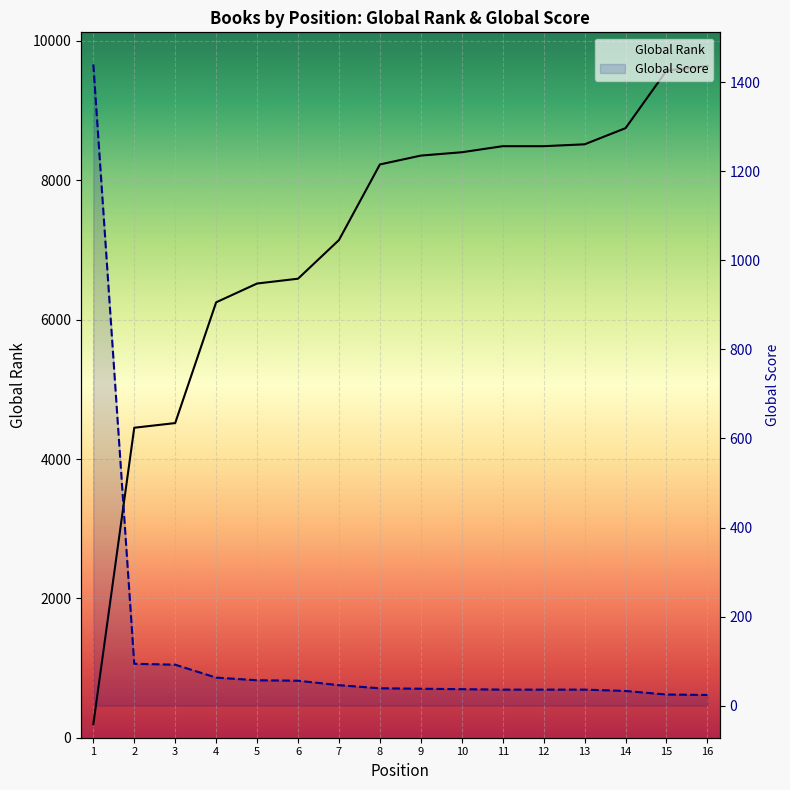

What is the minimum value shown in the chart?

24